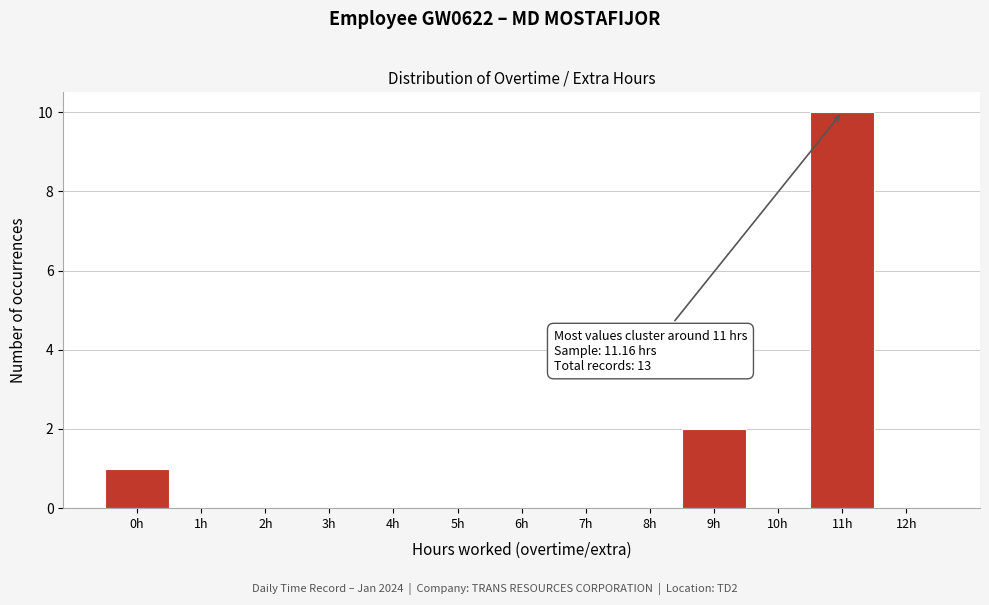

Reading left to right, list all the values displayed in this chart.

0h=1	1h=0	2h=0	3h=0	4h=0	5h=0	6h=0	7h=0	8h=0	9h=2	10h=0	11h=10	12h=0